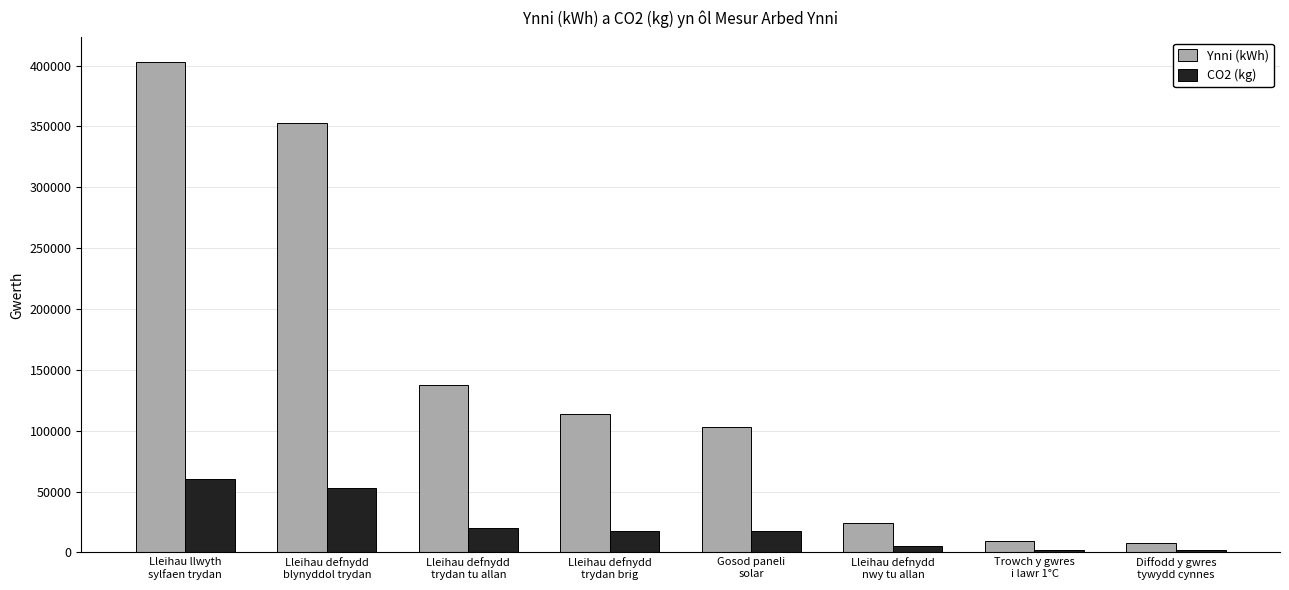

Which series has the largest range (max minus min)?

Ynni (kWh)